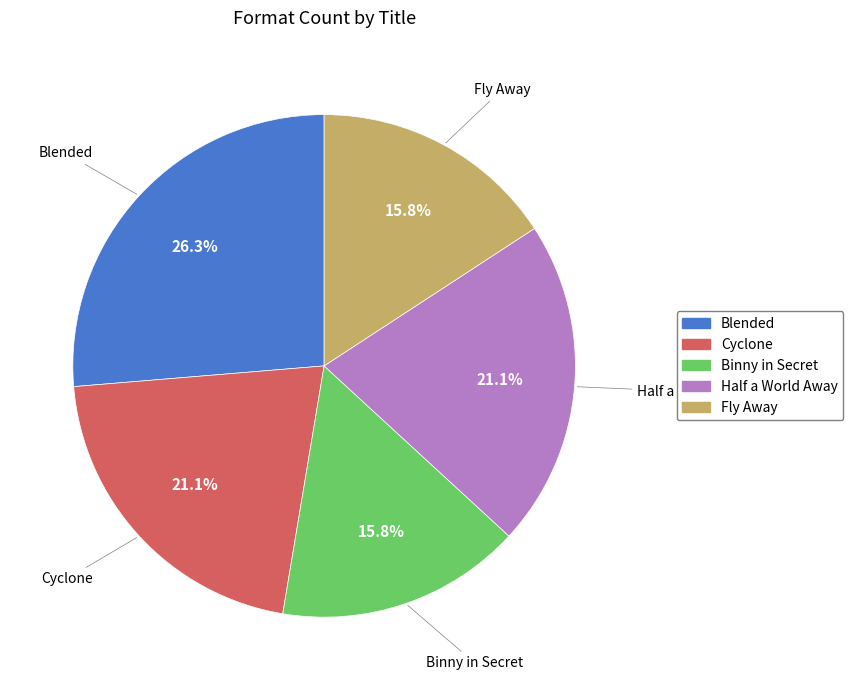

True or false: Fly Away accounts for 28% of the total.

False